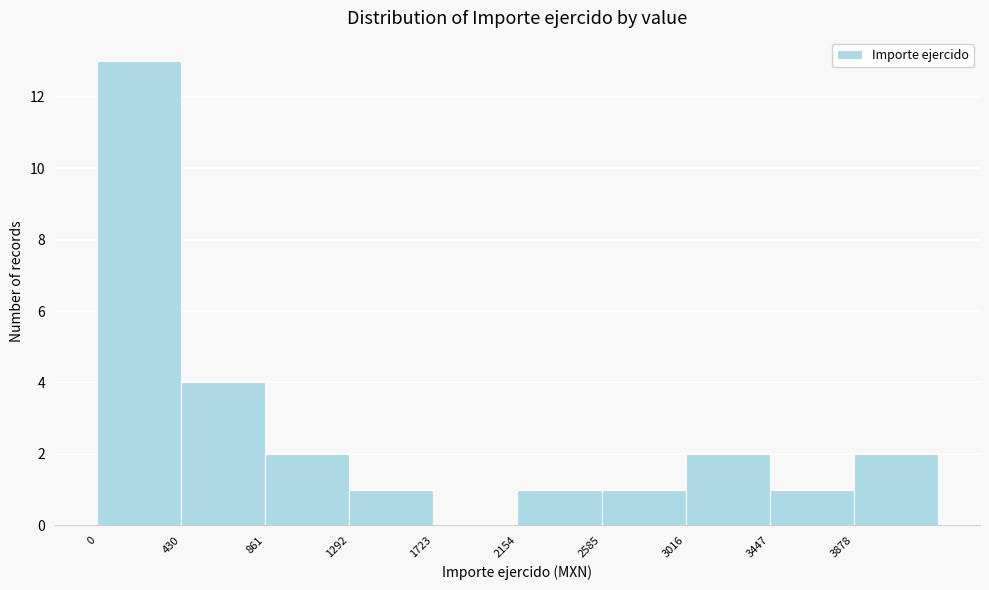

Reading left to right, transcribe this chart: for each bar, give the range it covers on the x-axis and its height. Neither the bar edges nor the heights are printed on the chart, so give them approximately, as read against the axes.

0 to 450: 13
450 to 850: 4
850 to 1300: 2
1300 to 1700: 1
1700 to 2150: 0
2150 to 2600: 1
2600 to 3000: 1
3000 to 3450: 2
3450 to 3900: 1
3900 to 4300: 2